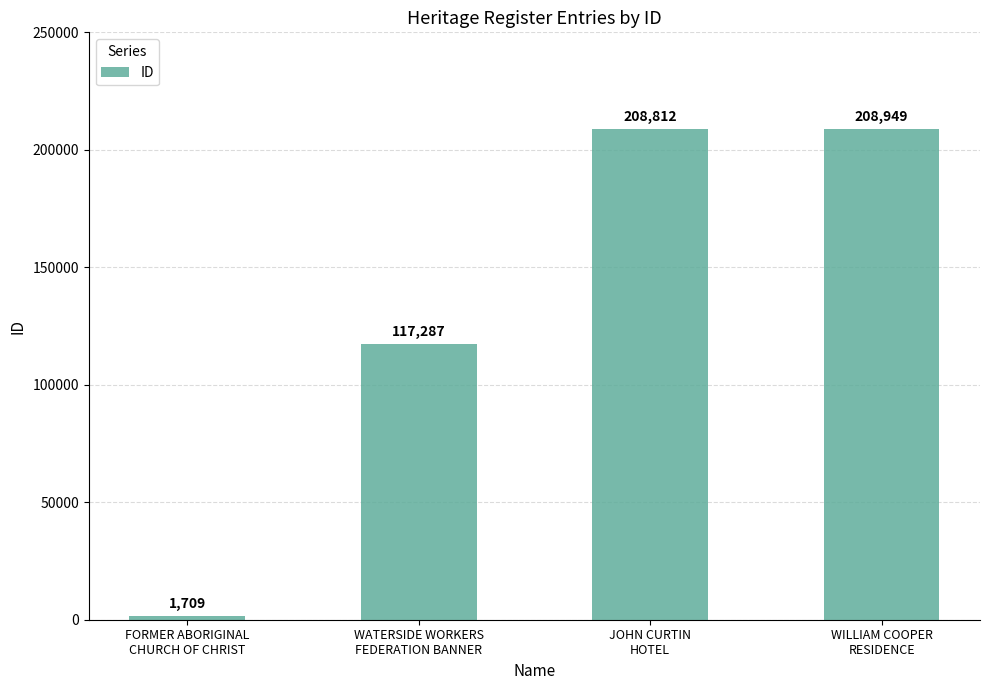

How many bars are there in total?

4